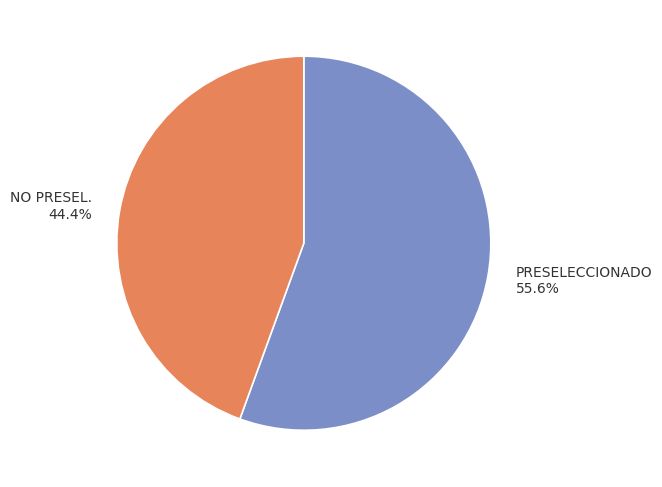

Count the number of slices in the pie.

2